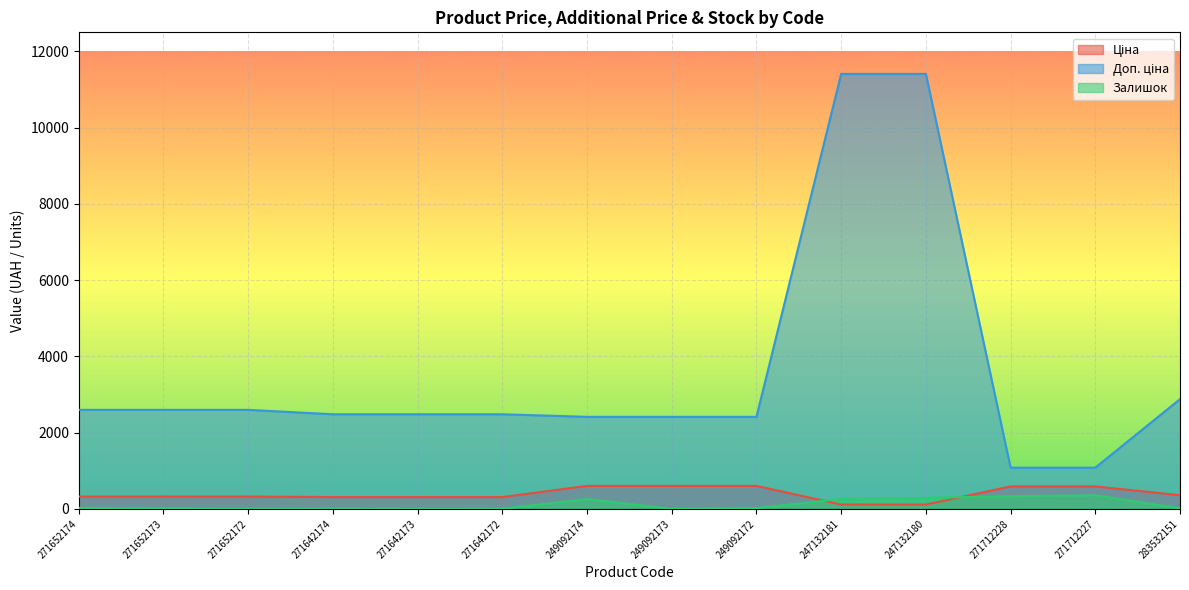

Is it true that Ціна equals 494.6 at 271642174?

False